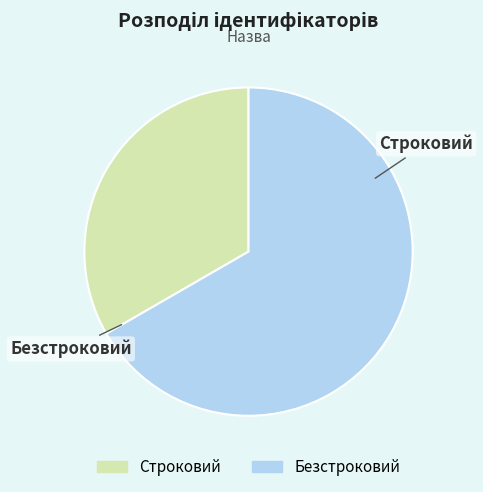

To the nearest percent, what is the average slice percentage?

50%